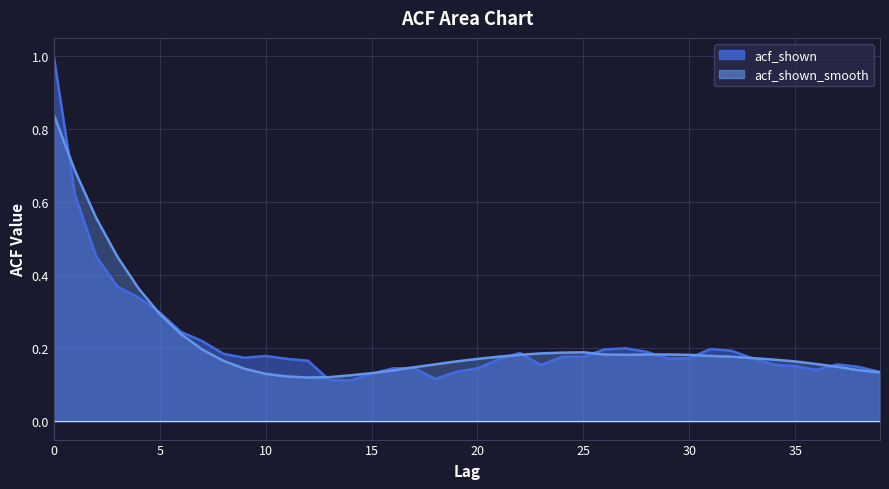

At which label does acf_shown reach its minimum?

14